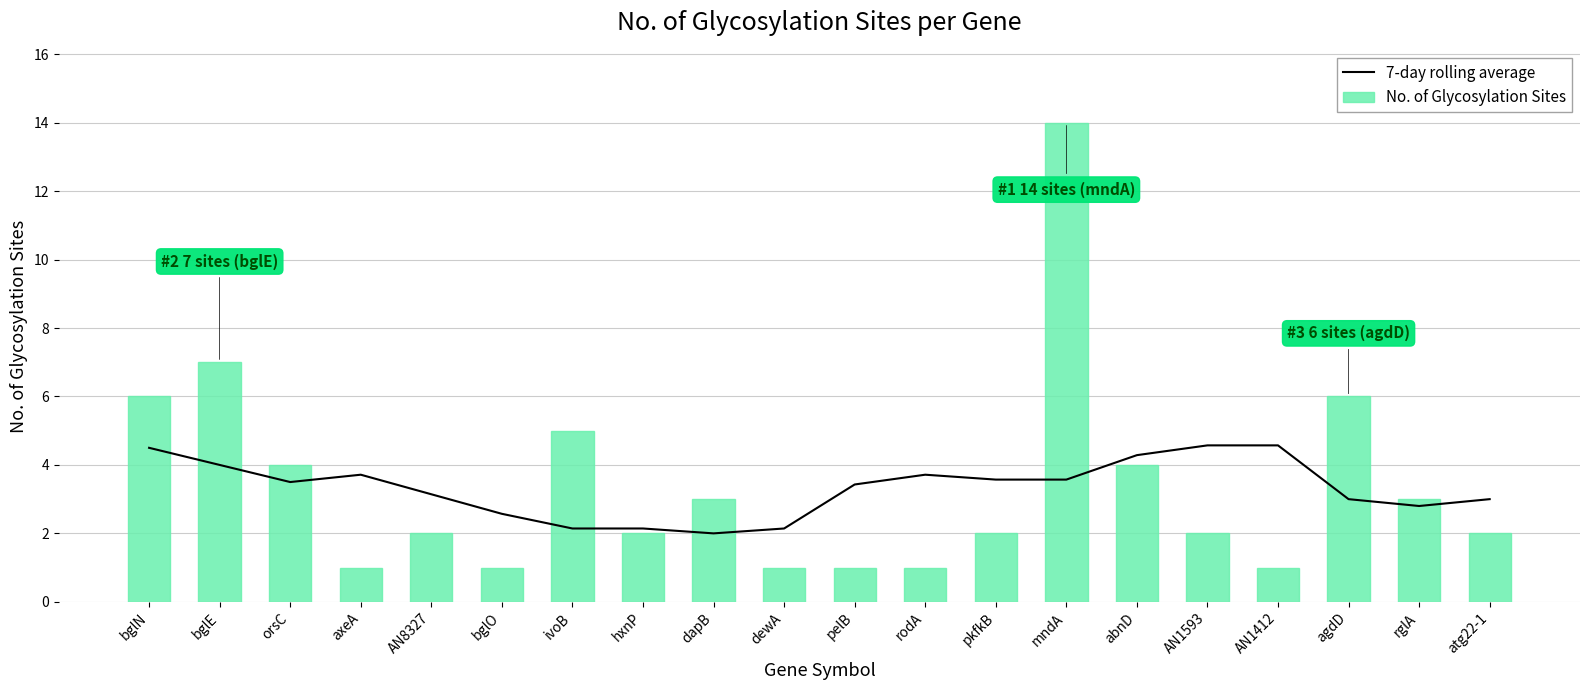

What is the total value across all series at axeA?

4.7